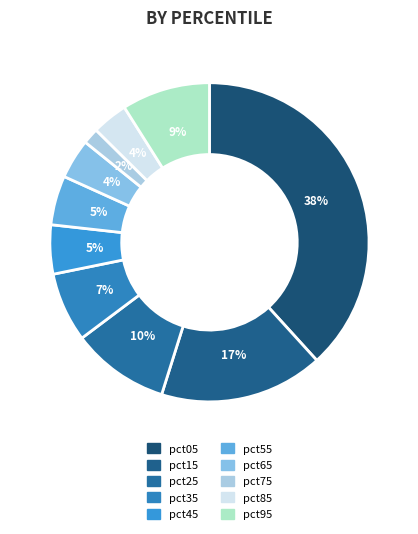

How many slices are in this pie chart?

10